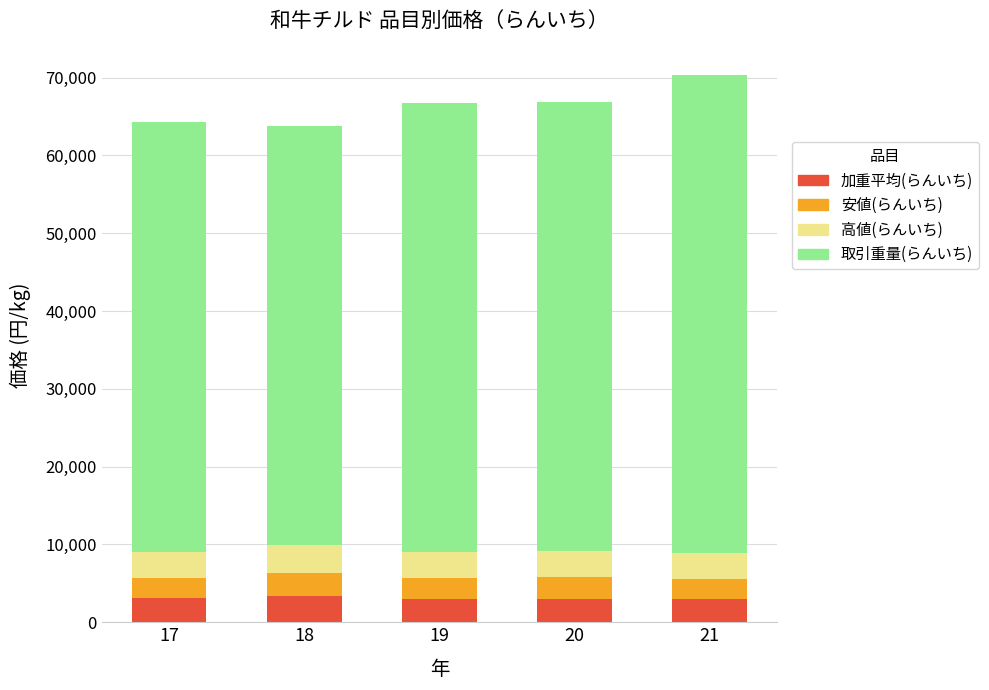

What is the total value across all series at 20?

66895.0